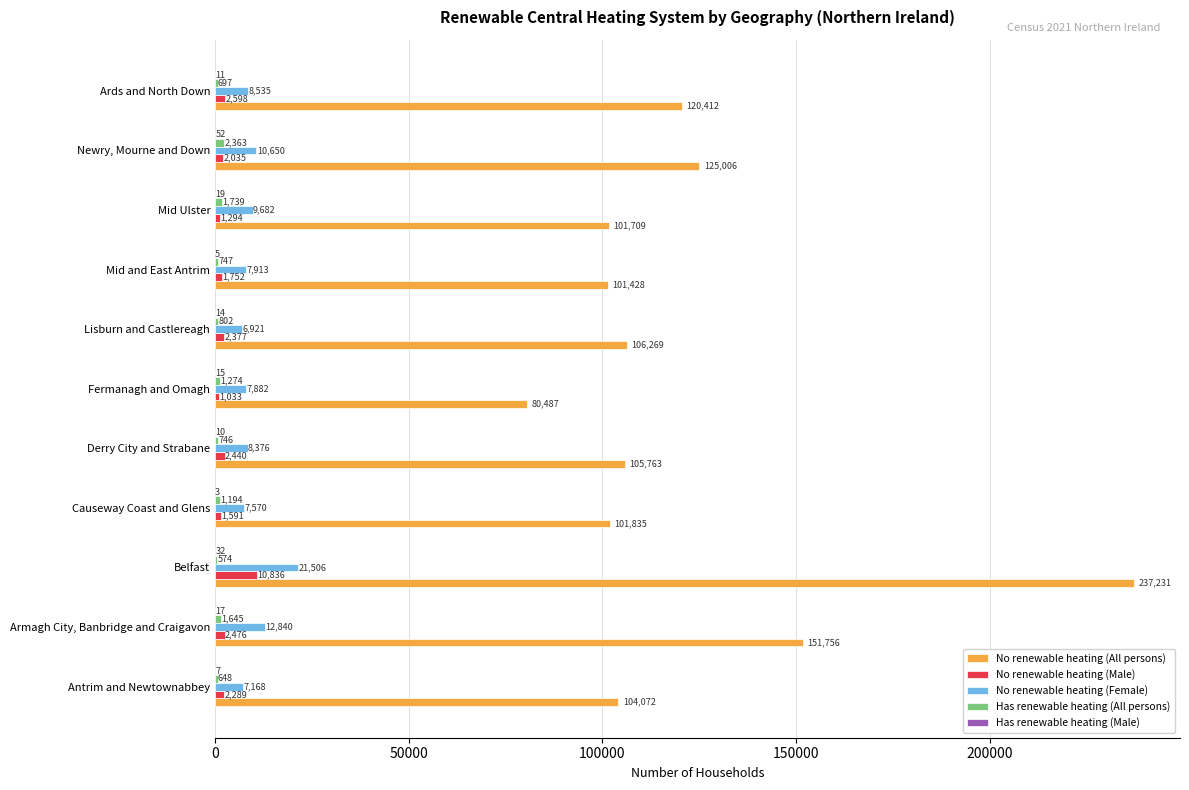

Between Armagh City, Banbridge and Craigavon and Mid Ulster, which series saw the biggest shift?

No renewable heating (All persons)